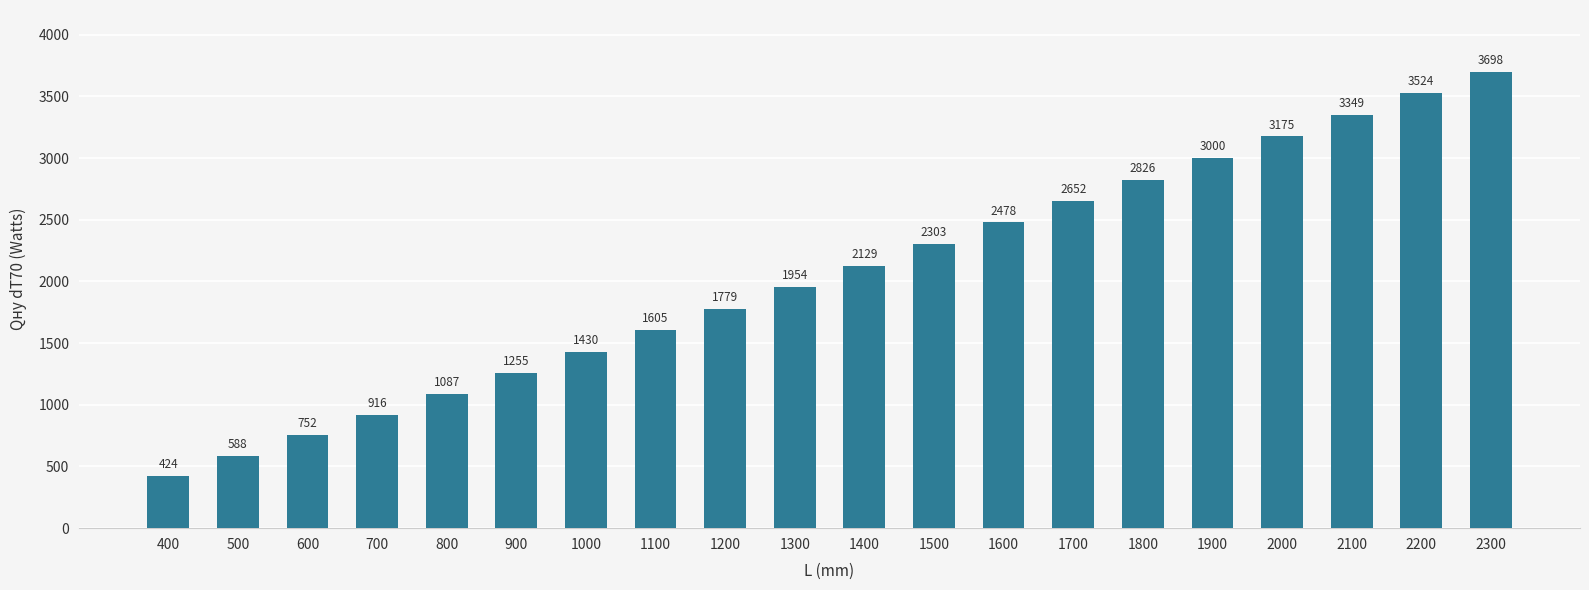

What is the change in value from 1800 to 2300?

+872